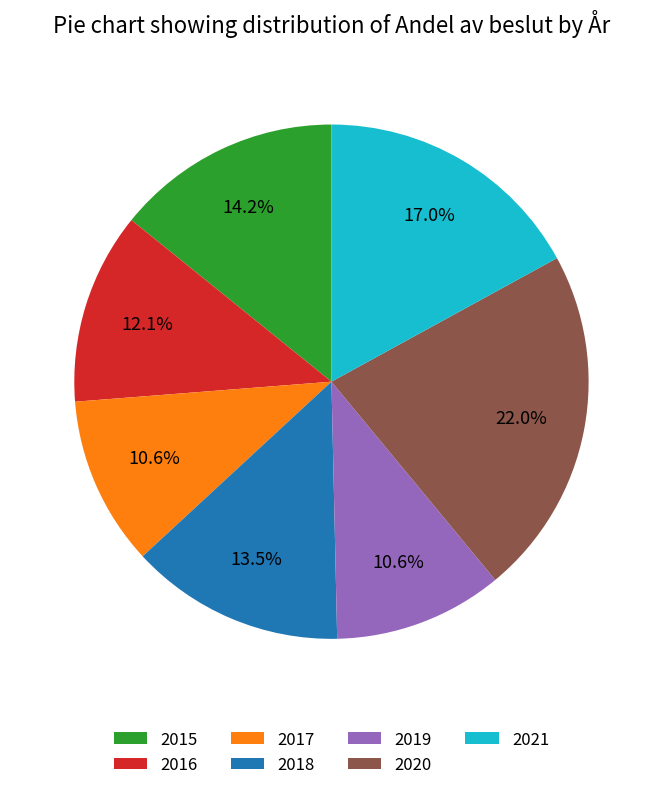

To the nearest percent, what portion does 2019 represent?

11%